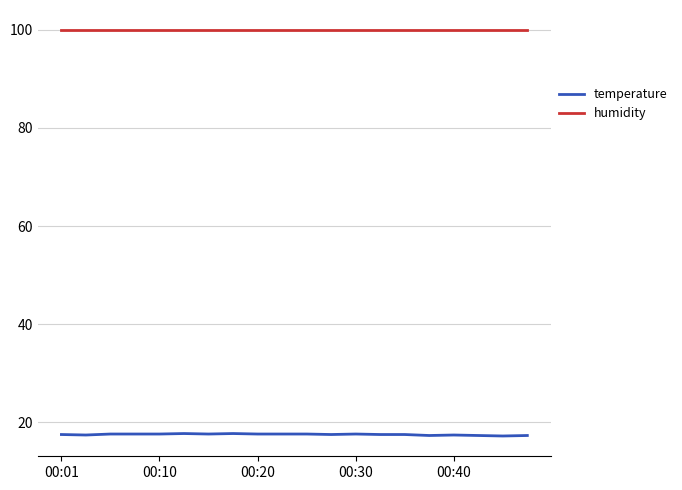

How many lines are shown in the chart?

2